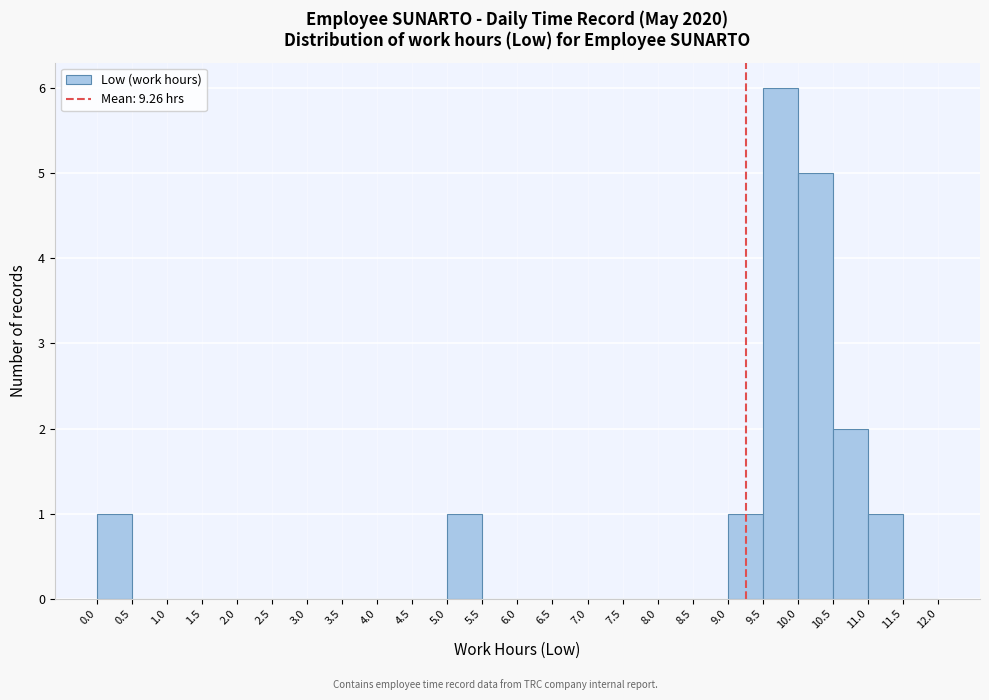

Reading left to right, list every bar in this chart as the range it spans on the x-axis followed by its height. The values are not printed on the chart, so give them approximately, as read against the axis.

0.0 to 0.5: 1
0.5 to 1.0: 0
1.0 to 1.5: 0
1.5 to 2.0: 0
2.0 to 2.5: 0
2.5 to 3.0: 0
3.0 to 3.5: 0
3.5 to 4.0: 0
4.0 to 4.5: 0
4.5 to 5.0: 0
5.0 to 5.5: 1
5.5 to 6.0: 0
6.0 to 6.5: 0
6.5 to 7.0: 0
7.0 to 7.5: 0
7.5 to 8.0: 0
8.0 to 8.5: 0
8.5 to 9.0: 0
9.0 to 9.5: 1
9.5 to 10.0: 6
10.0 to 10.5: 5
10.5 to 11.0: 2
11.0 to 11.5: 1
11.5 to 12.0: 0